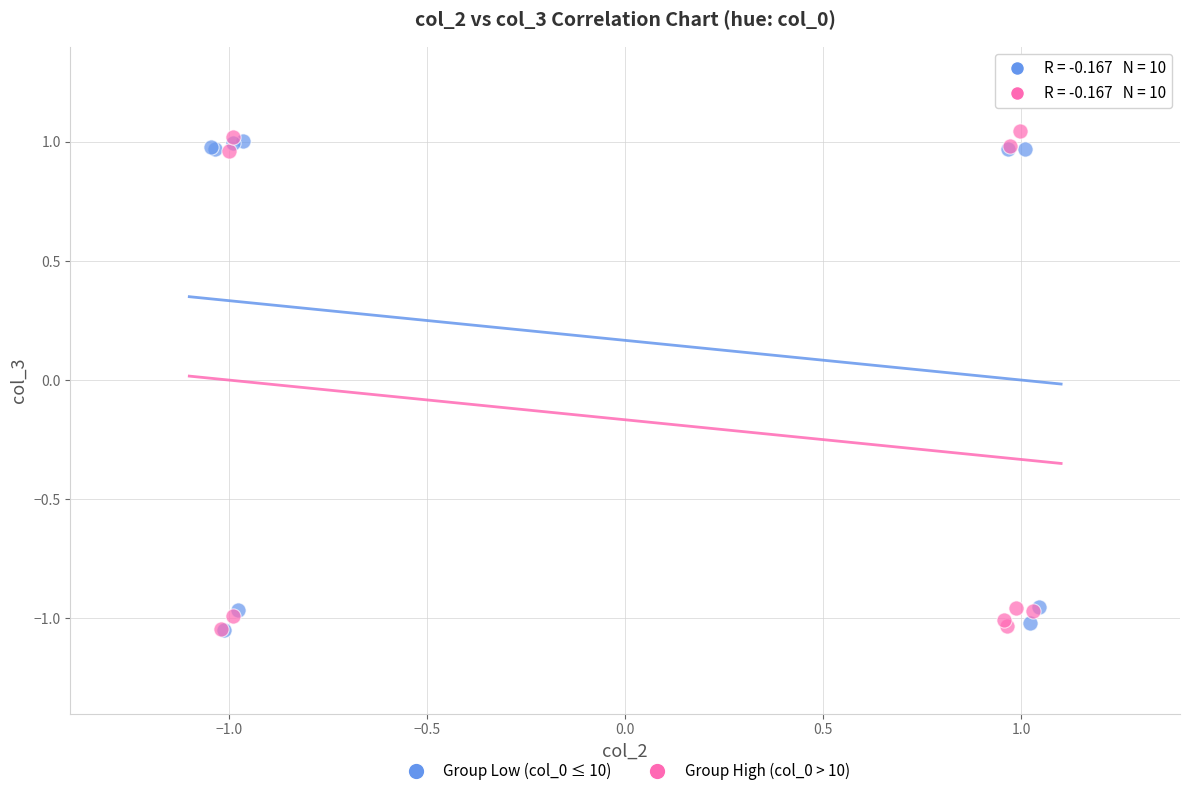

What are all the series names shown in the legend?

Group Low (col_0 ≤ 10), Group High (col_0 > 10)